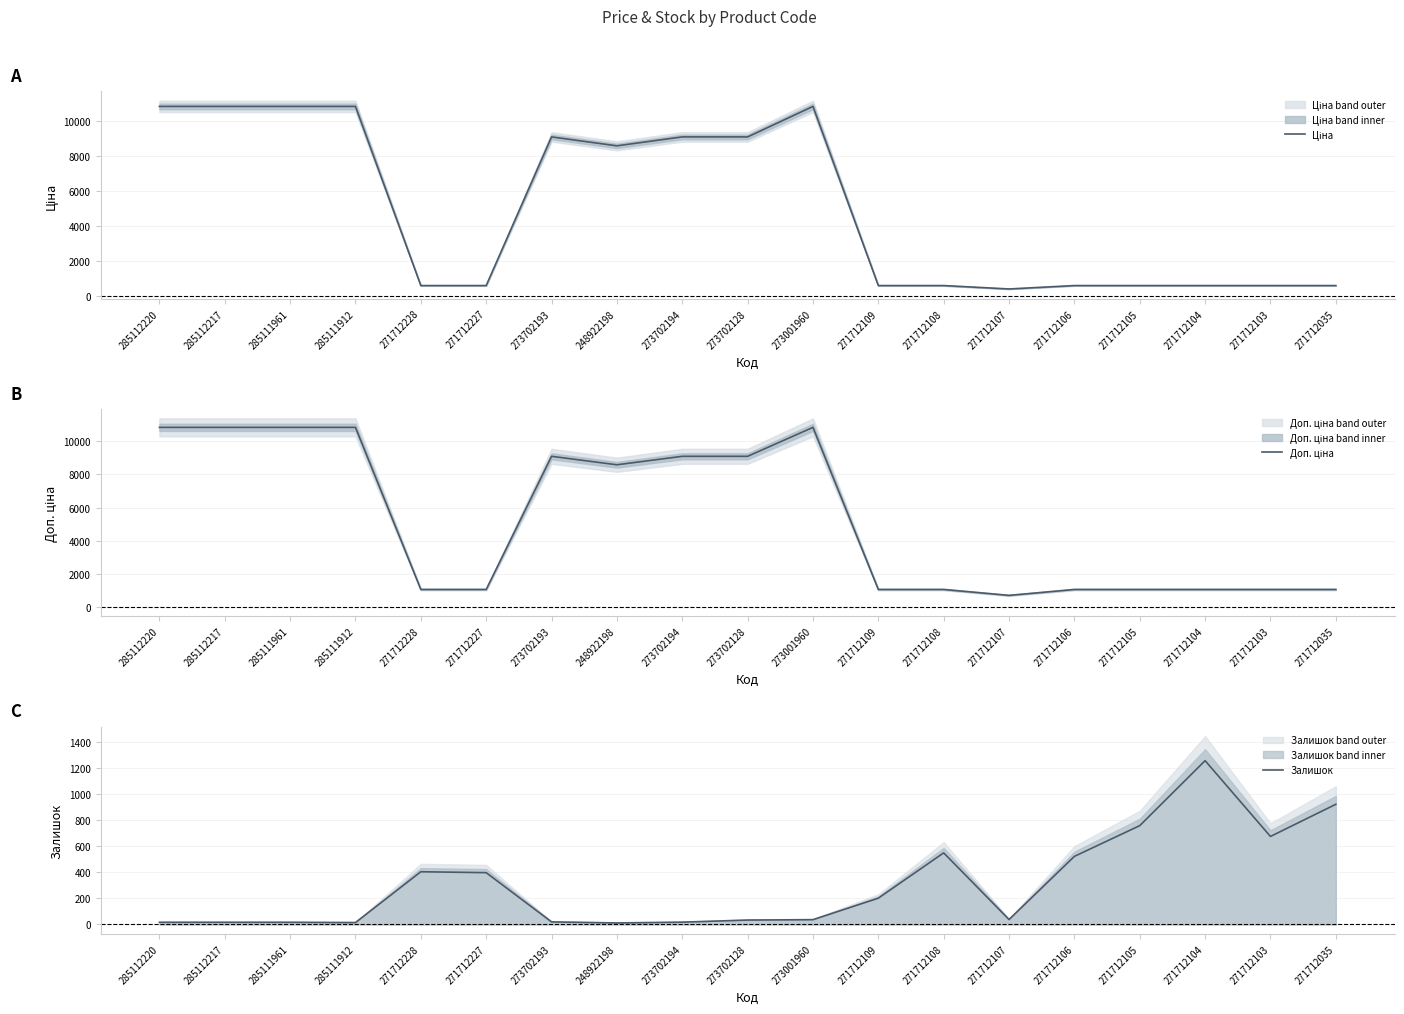

How many lines are shown in the chart?

3